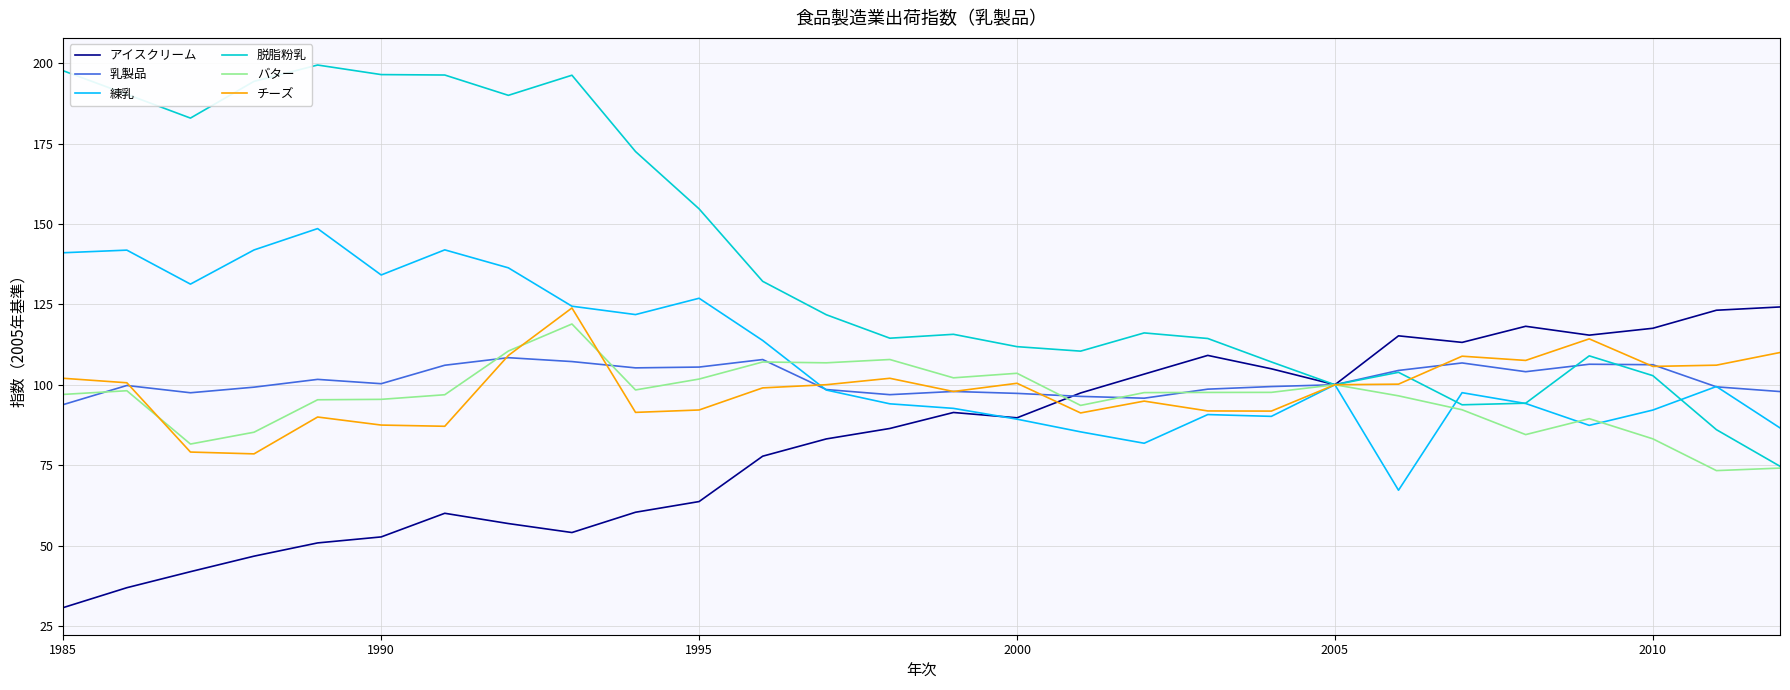

Which series has the largest range (max minus min)?

脱脂粉乳